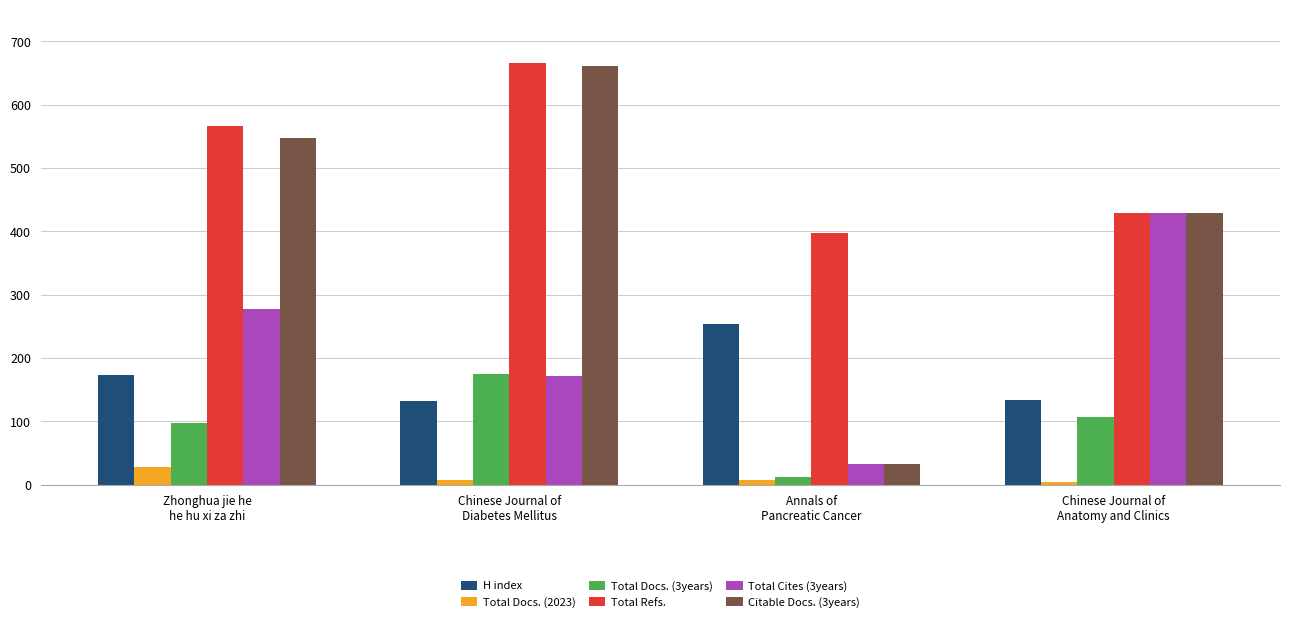

The value of Total Docs. (3years) at Zhonghua jie he
he hu xi za zhi is 97. True or false?

True